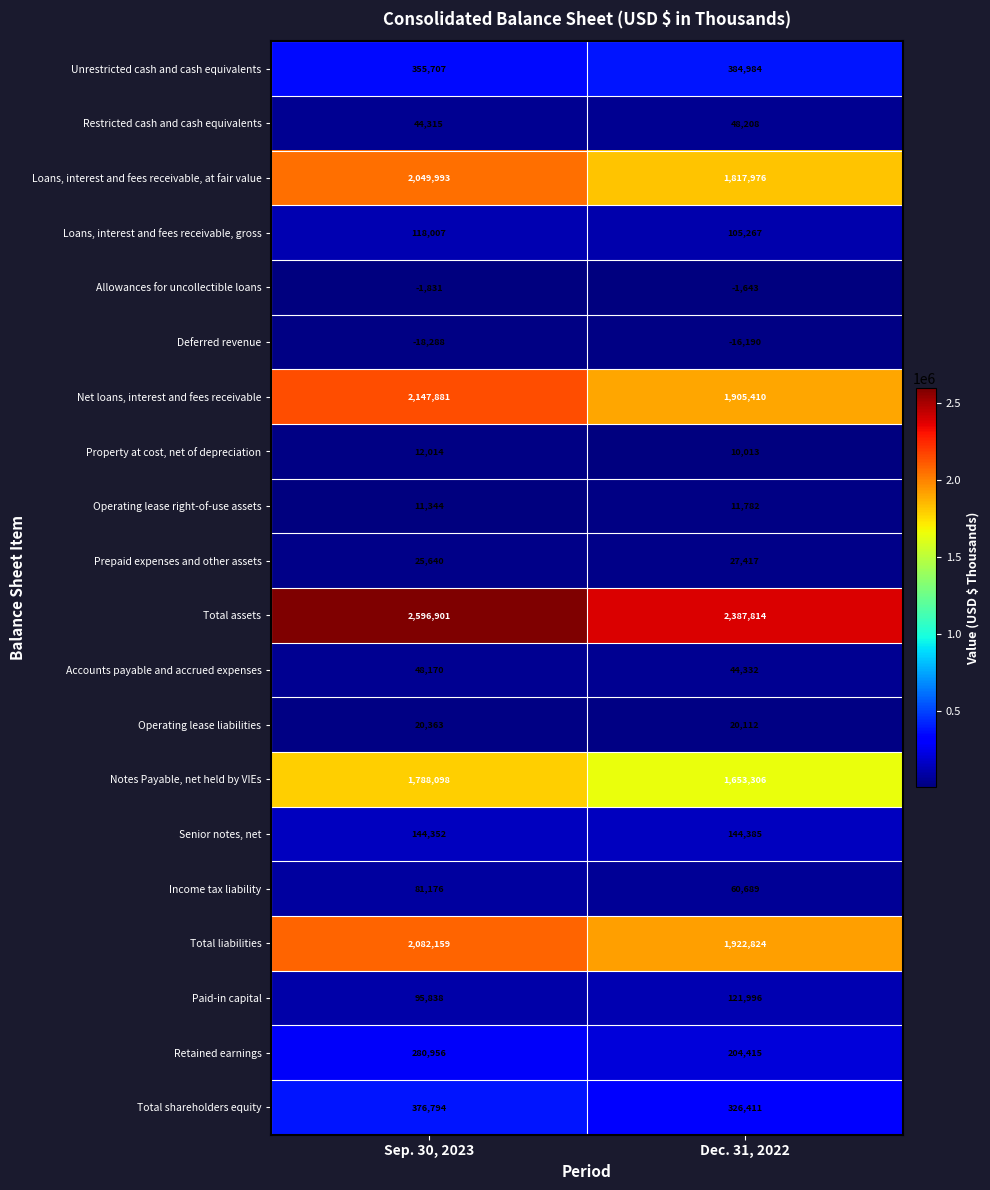

At which label is Senior notes, net closest to 144368?

Sep. 30, 2023